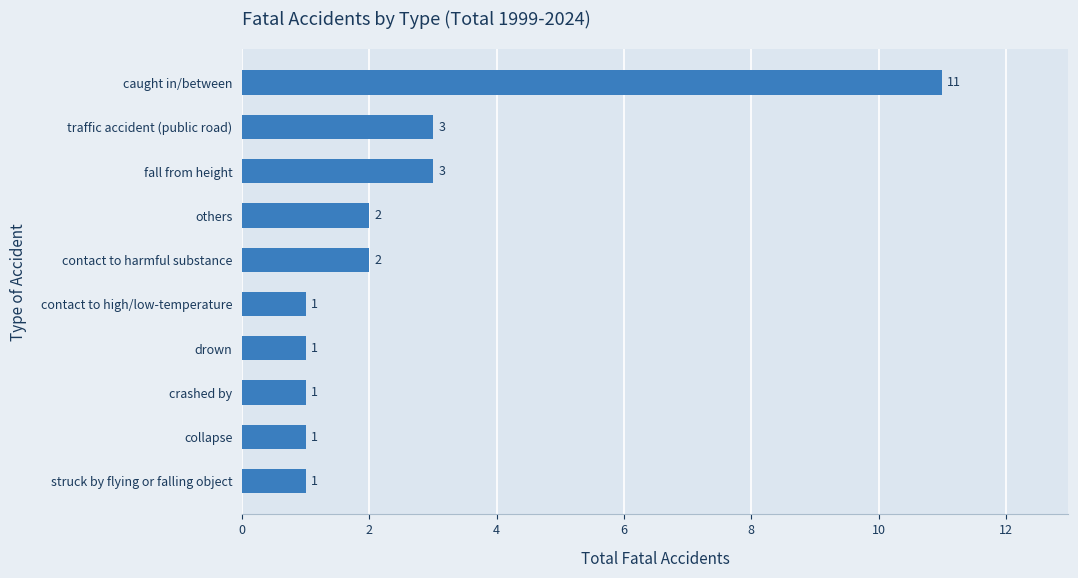

Is it true that the value at caught in/between is 7?

False